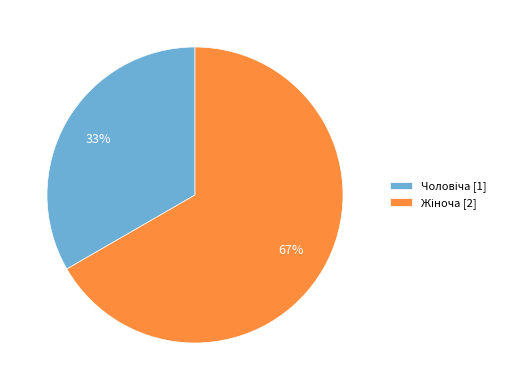

Is there a majority slice in this chart?

Yes